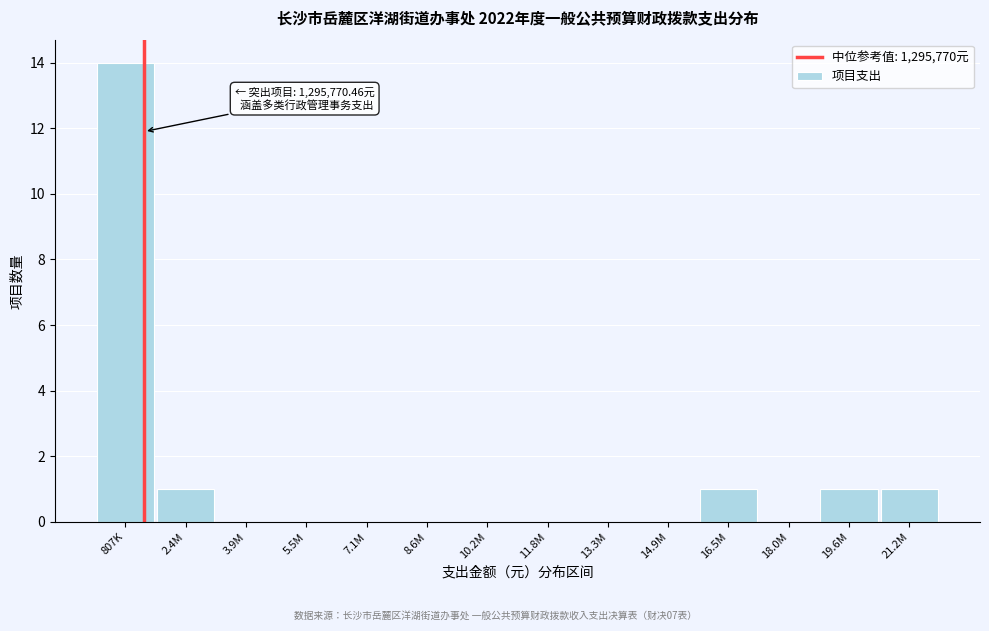

Reading left to right, what are all the values shown in this chart?

807K=14	2.4M=1	3.9M=0	5.5M=0	7.1M=0	8.6M=0	10.2M=0	11.8M=0	13.3M=0	14.9M=0	16.5M=1	18.0M=0	19.6M=1	21.2M=1